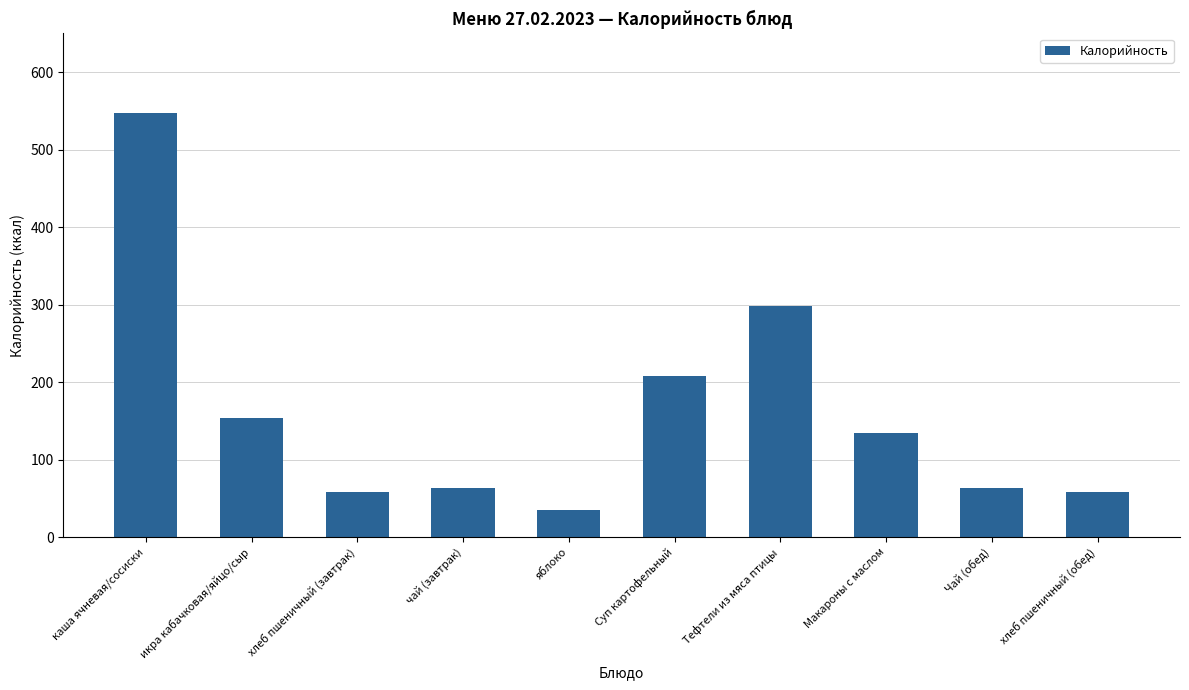

Is it true that the value at хлеб пшеничный (обед) is 96.9?

False